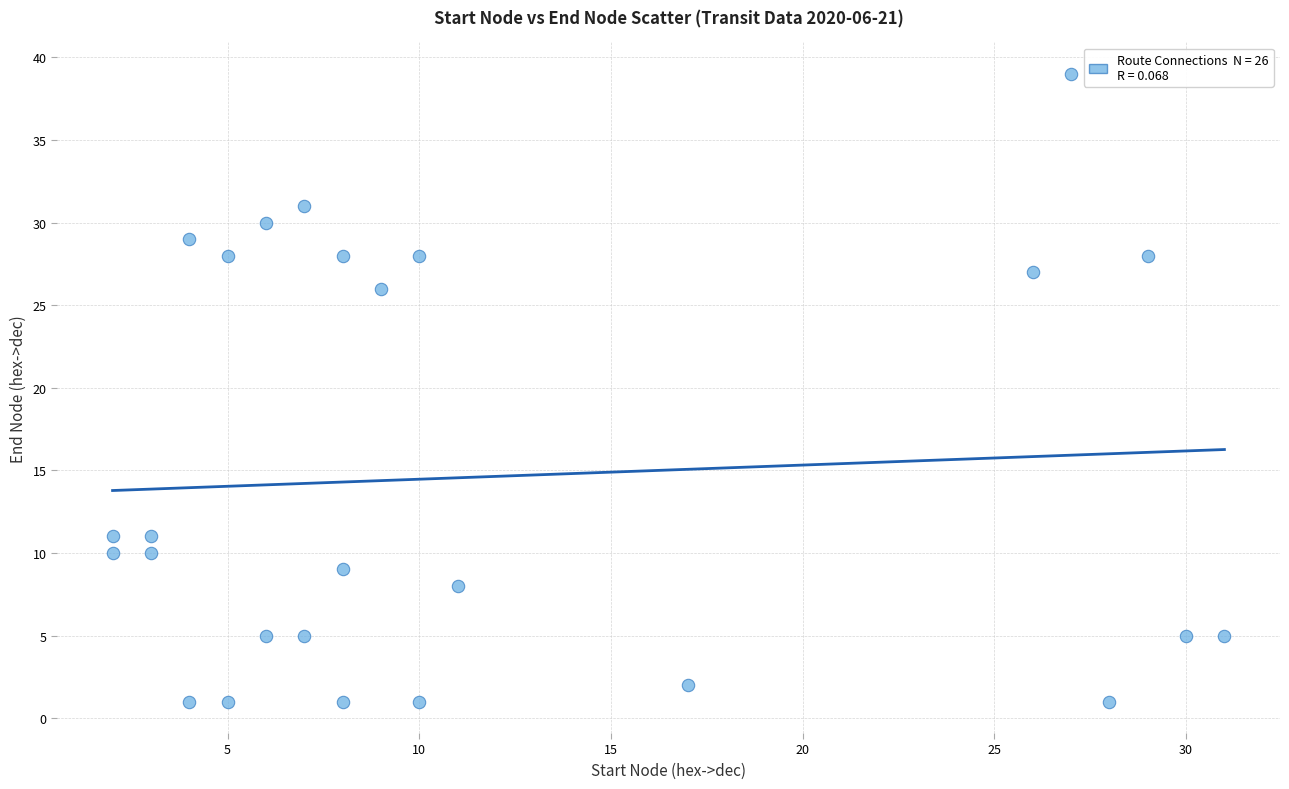

What Y value in the scatter plot is closest to 20?

26